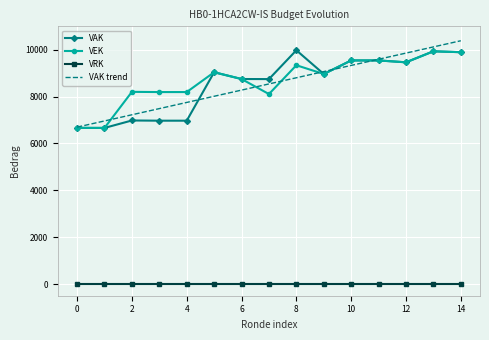

What are all the series names shown in the legend?

VAK, VEK, VRK, VAK trend